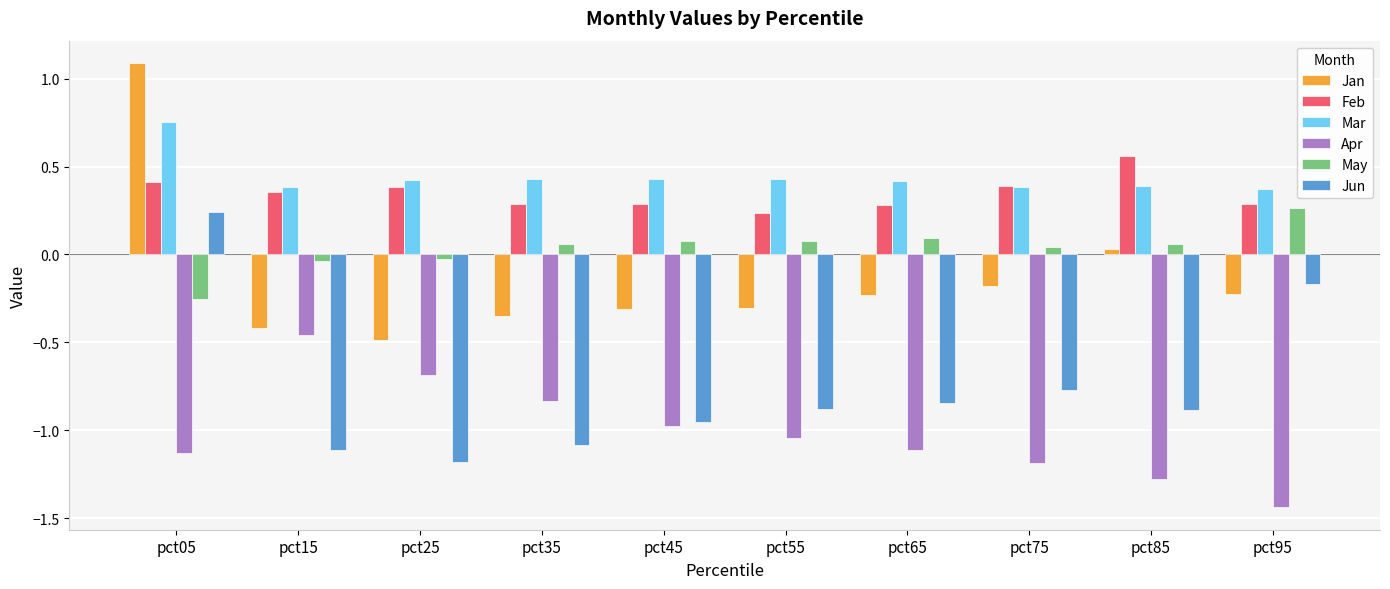

Is the value of May at pct15 greater than the value of Apr at pct75?

Yes